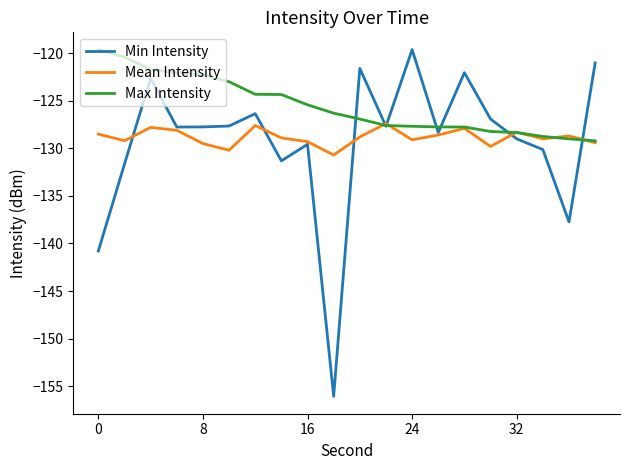

What is the highest value of the Mean Intensity series?

-127.4